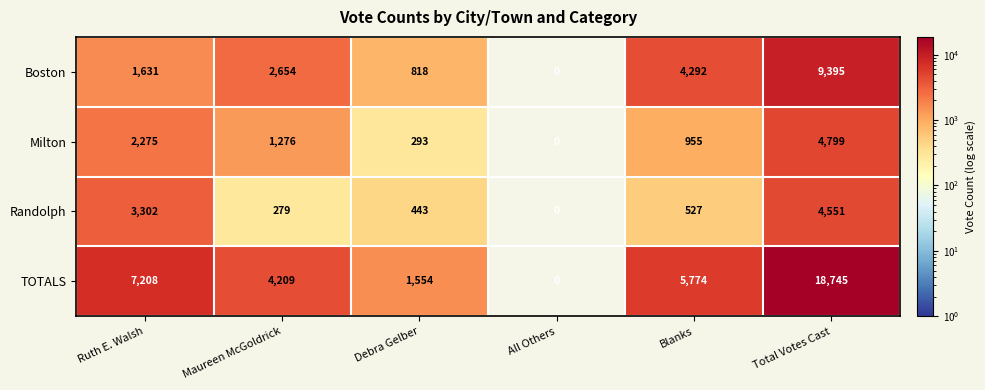

Which category has the highest value across all series?

Total Votes Cast